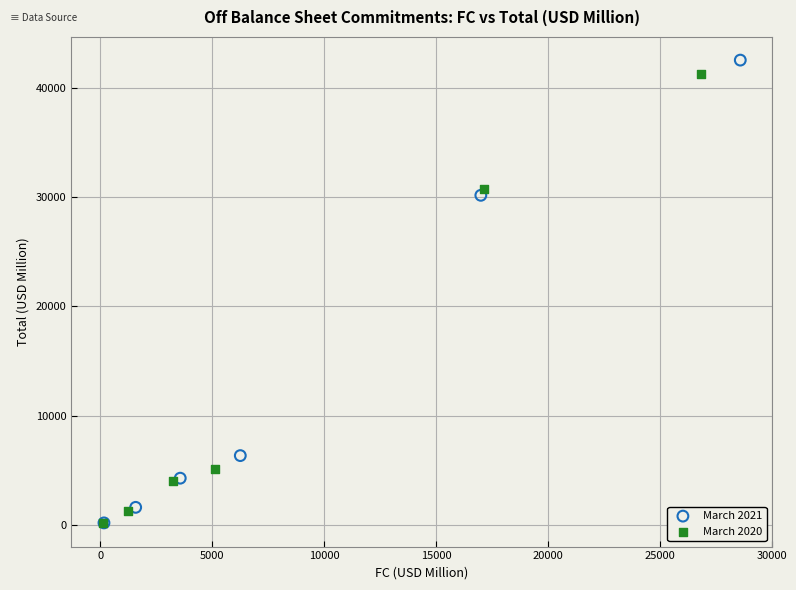

Which series has the largest Y range (max minus min)?

March 2021